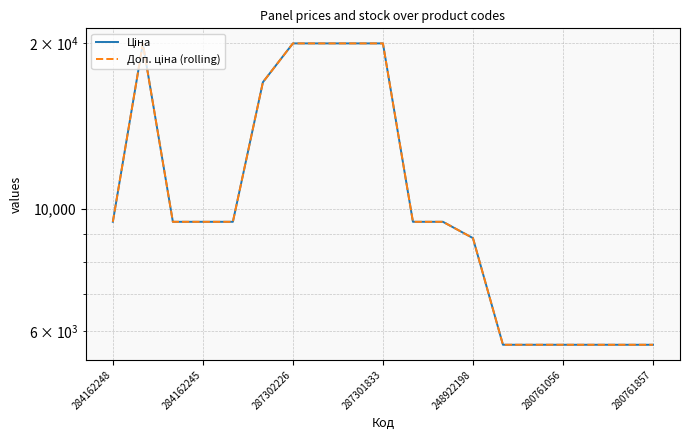

At how many categories does at least one series exceed 10619?

6